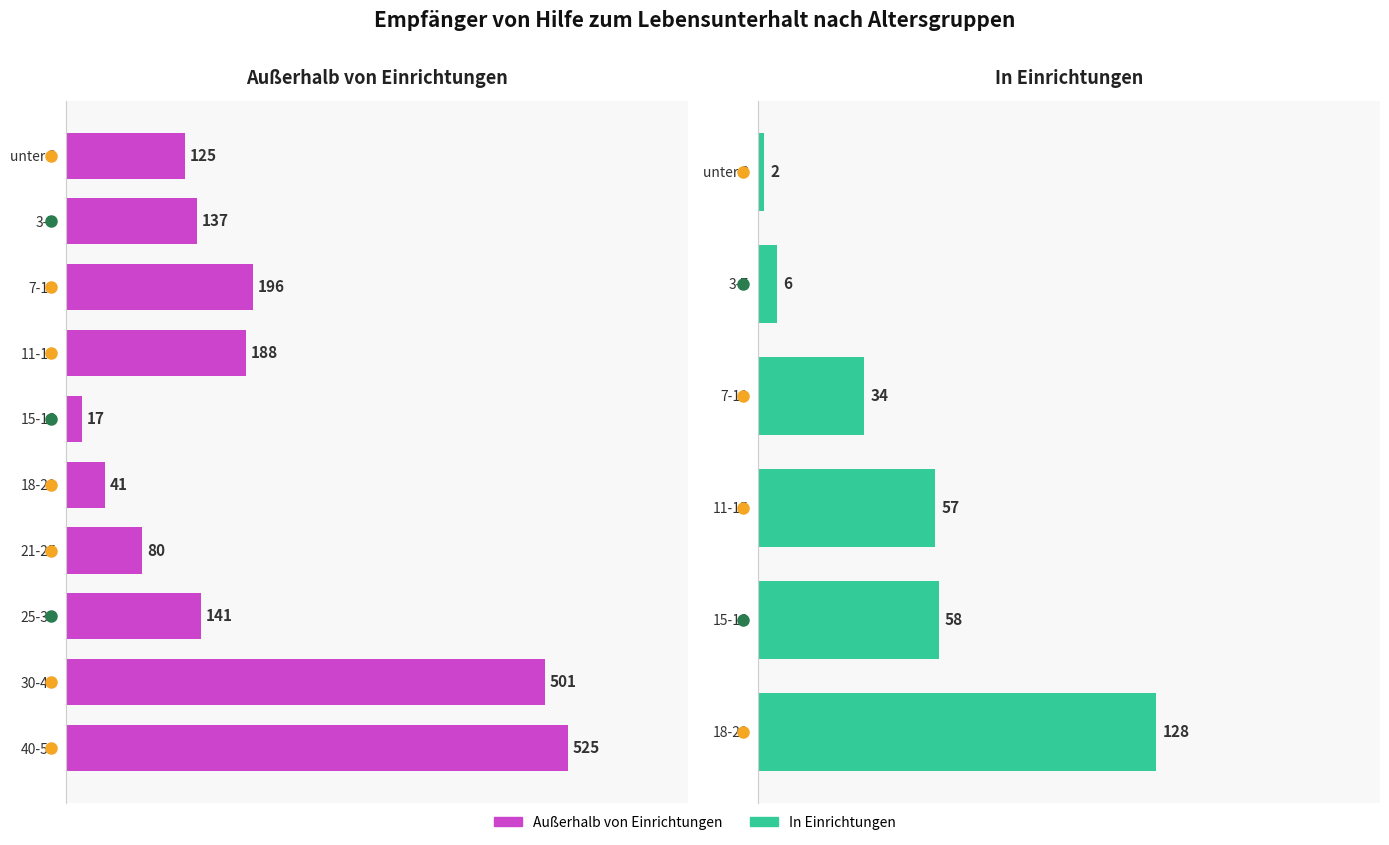

What is the minimum value shown in the chart?

17